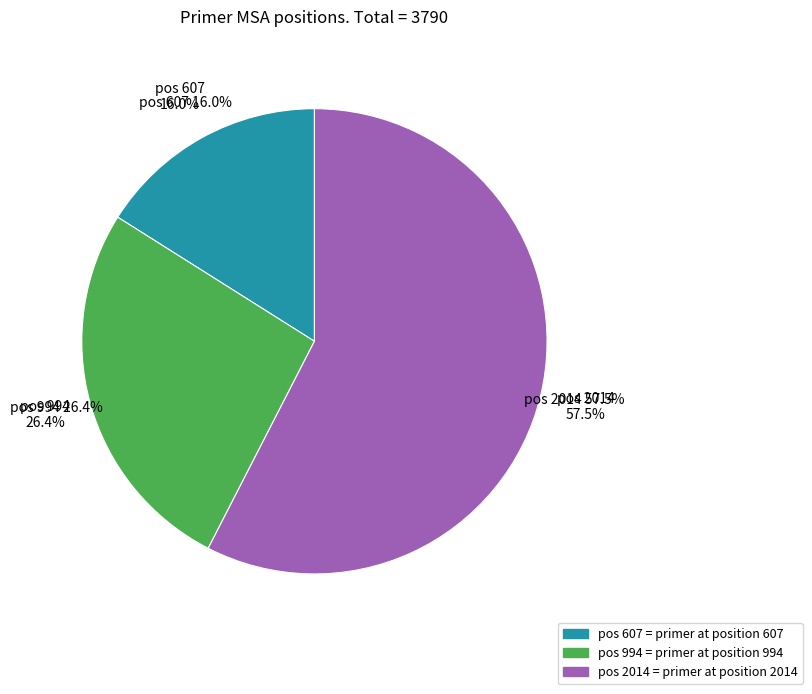

What portion of the pie excludes pos 2014?

42.5%